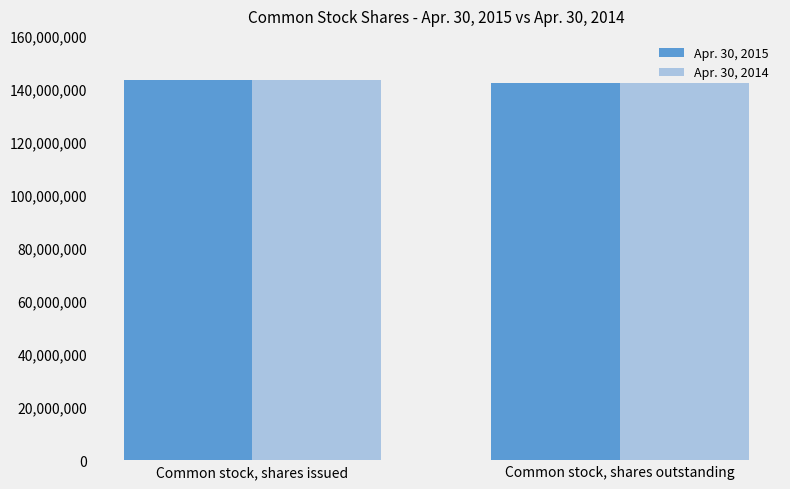

Reading left to right, extract all data points from this chart.

Apr. 30, 2015: 143550000	142200000
Apr. 30, 2014: 143550000	142200000